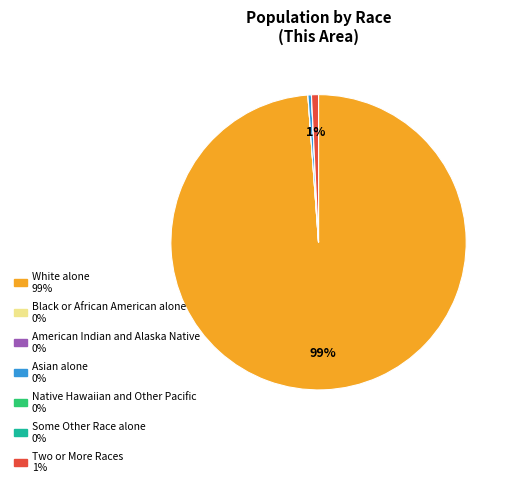

Is it true that White alone is 85% of the pie?

False